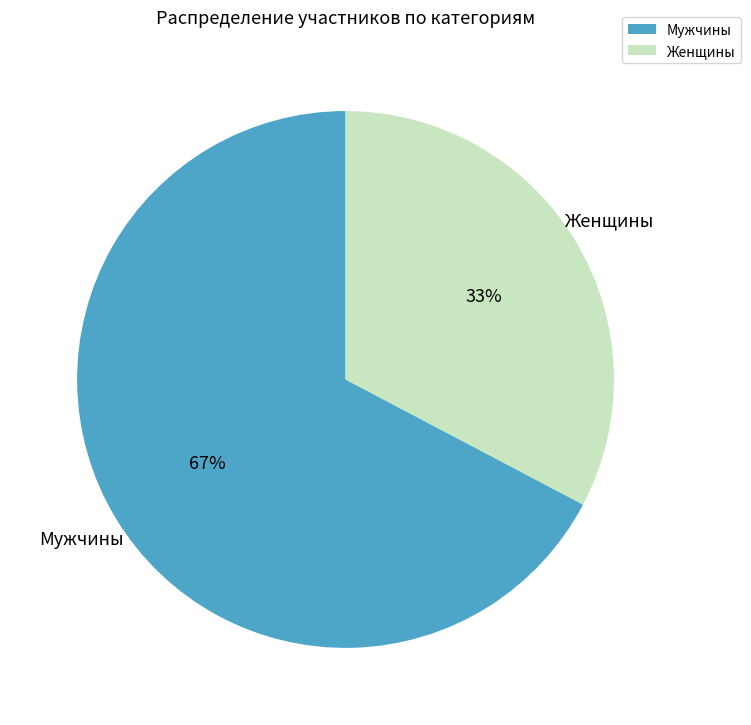

Rank the categories by value from highest to lowest.

Мужчины, Женщины